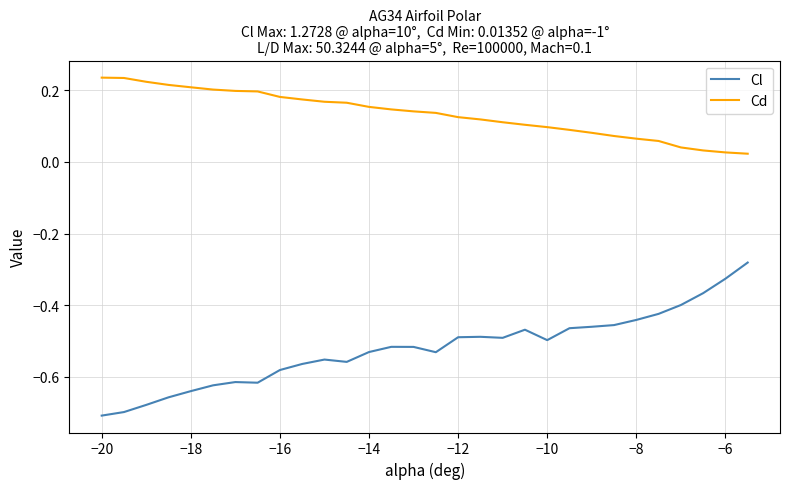

True or false: Cd and Cl cross at least once.

False